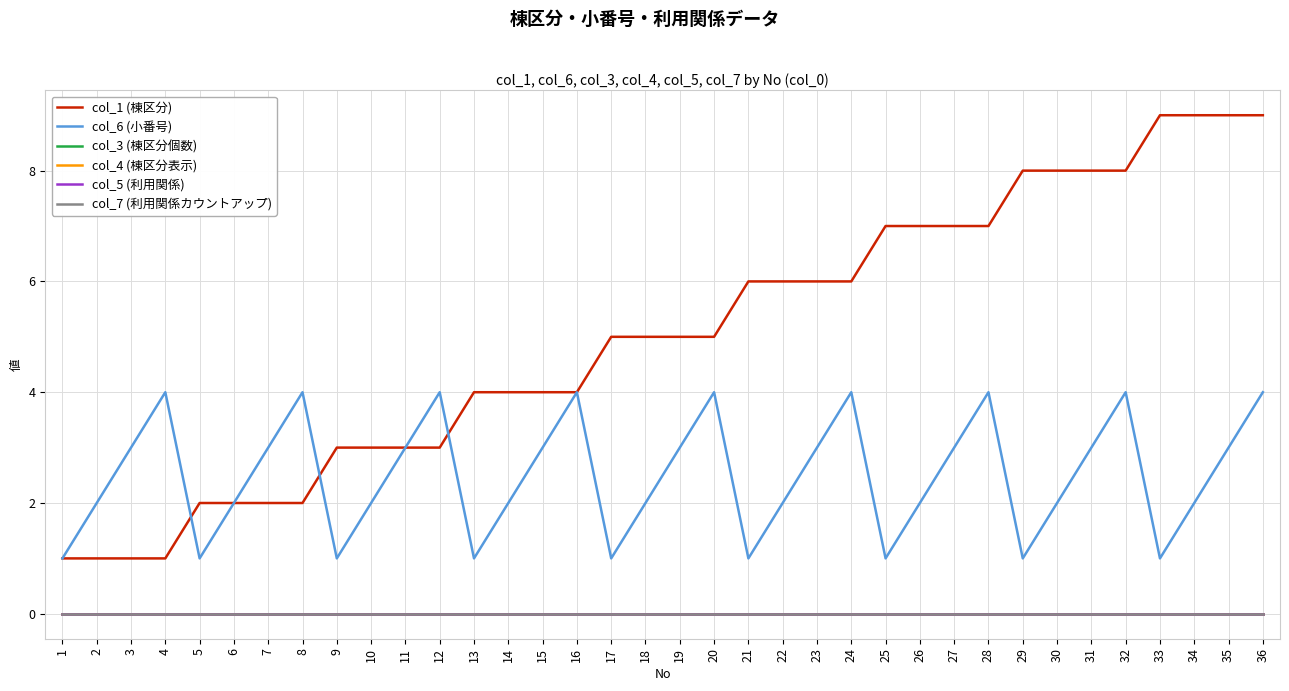

Does the chart display data point markers on the line(s)?

No